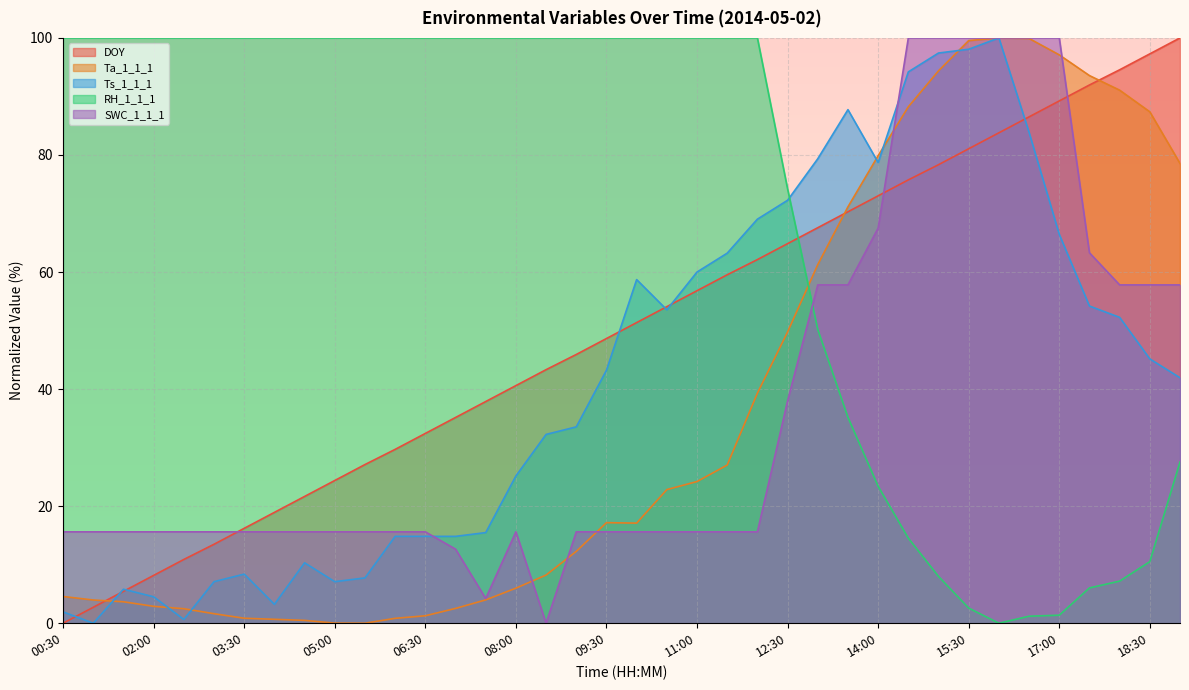

How many values in the Ta_1_1_1 series exceed 17?

20